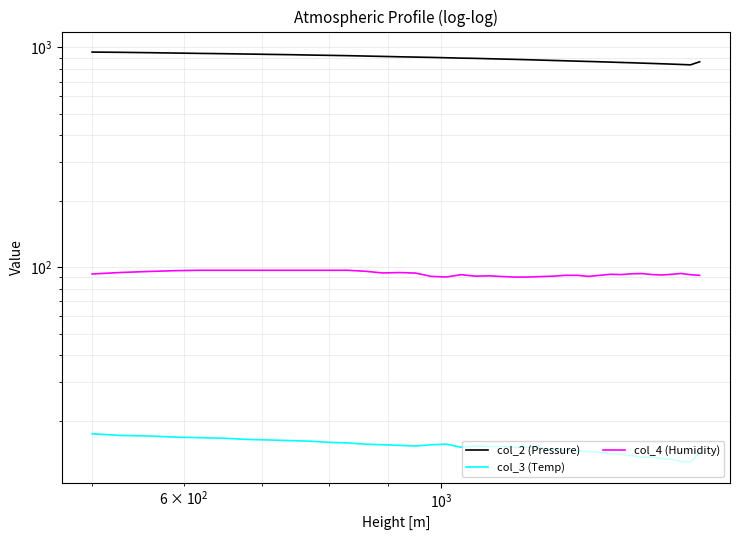

What is the average value of the col_4 (Humidity) series?

93.6